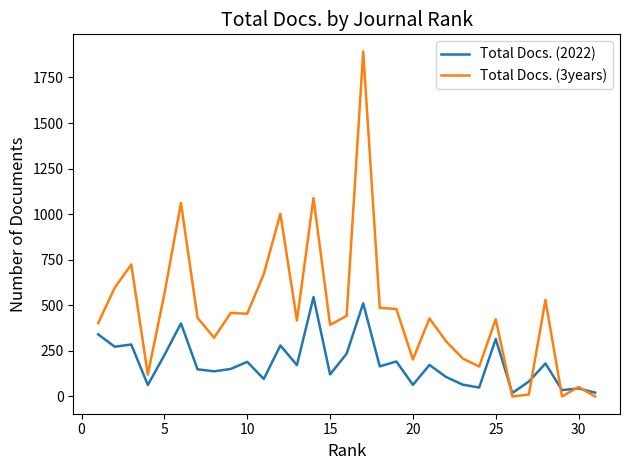

Which series has the largest total across all categories?

Total Docs. (3years)